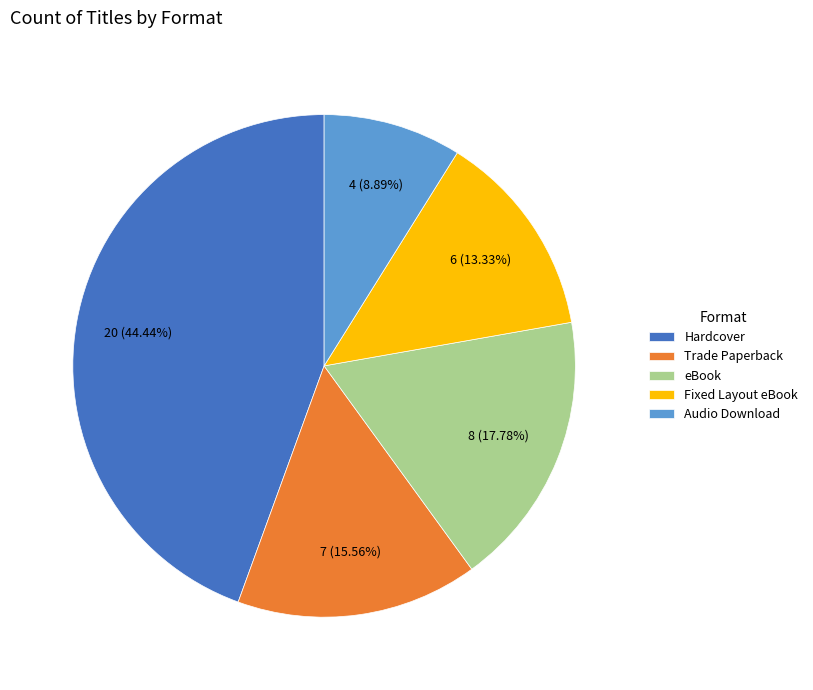

To the nearest percent, what is the average slice percentage?

20%